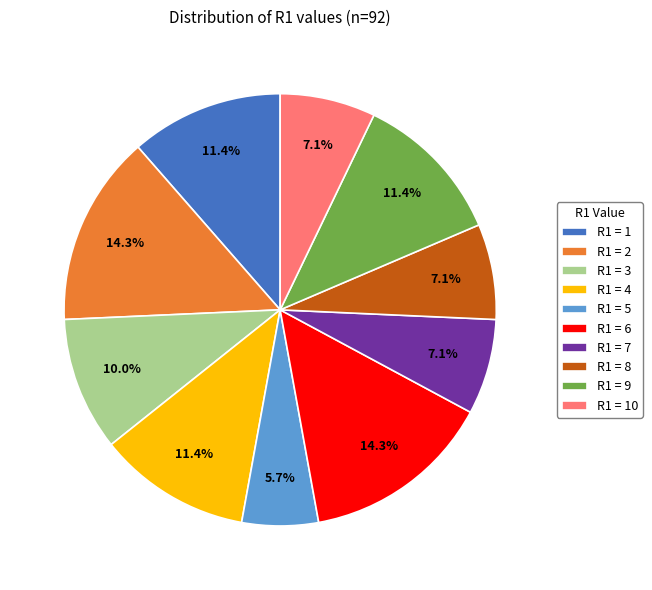

To the nearest percent, what portion does R1 = 9 represent?

11%